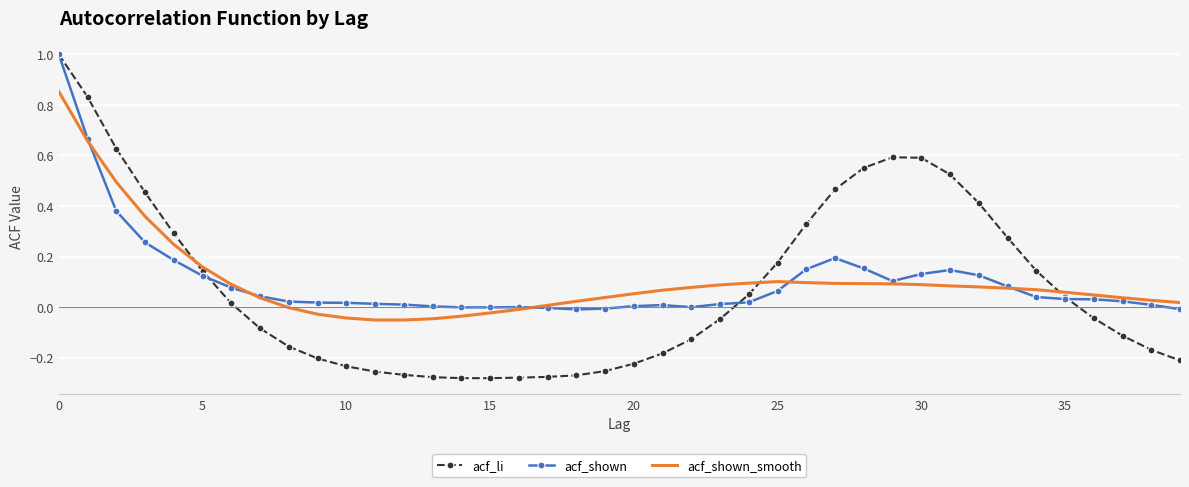

Which series has the largest range (max minus min)?

acf_li